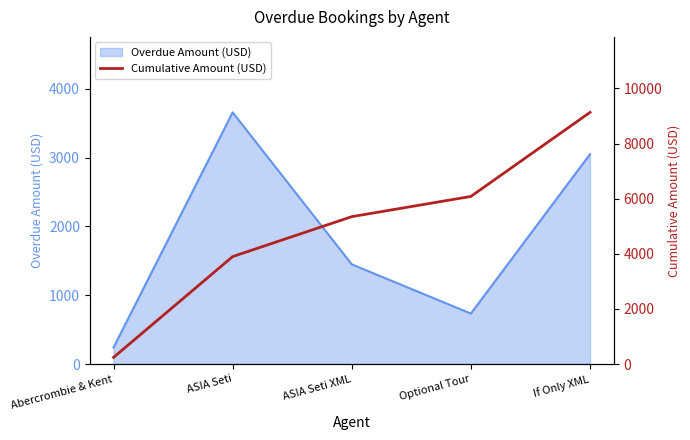

What is the sum of all values?

24696.2